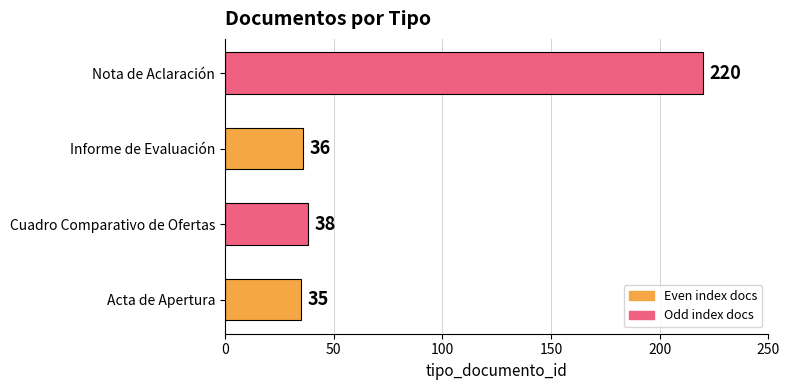

List the labels in order of value, largest first.

Nota de Aclaración, Cuadro Comparativo de Ofertas, Informe de Evaluación, Acta de Apertura